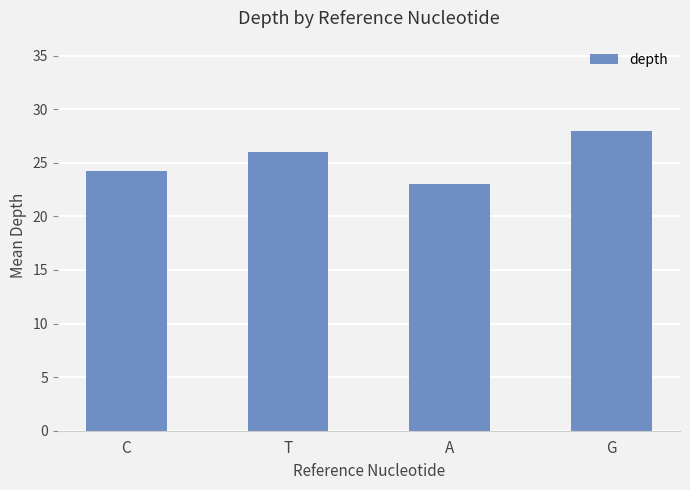

Read the value at G.

28.0